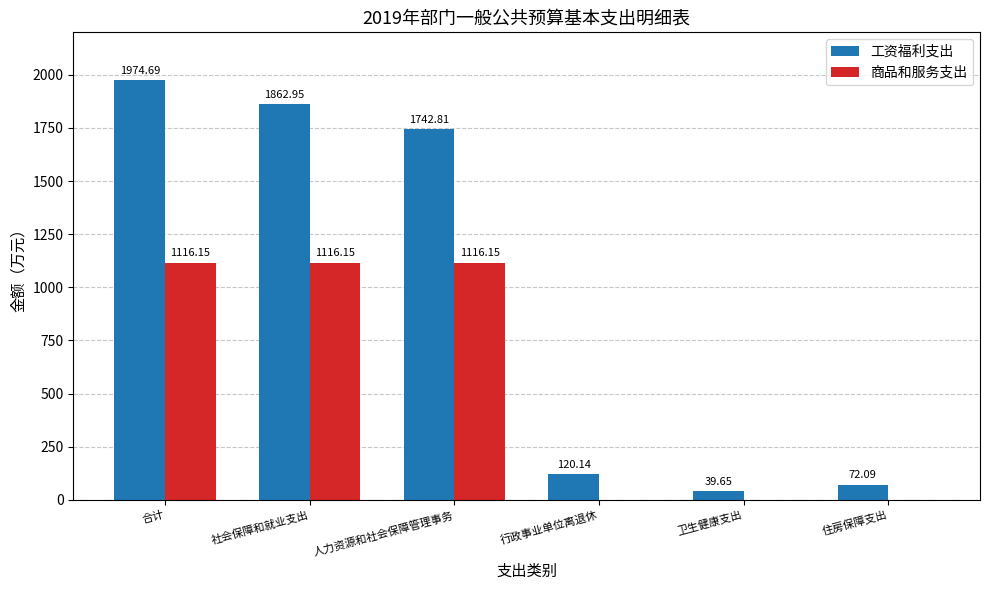

The value of 工资福利支出 at 人力资源和社会保障管理事务 is 1742.8. True or false?

True